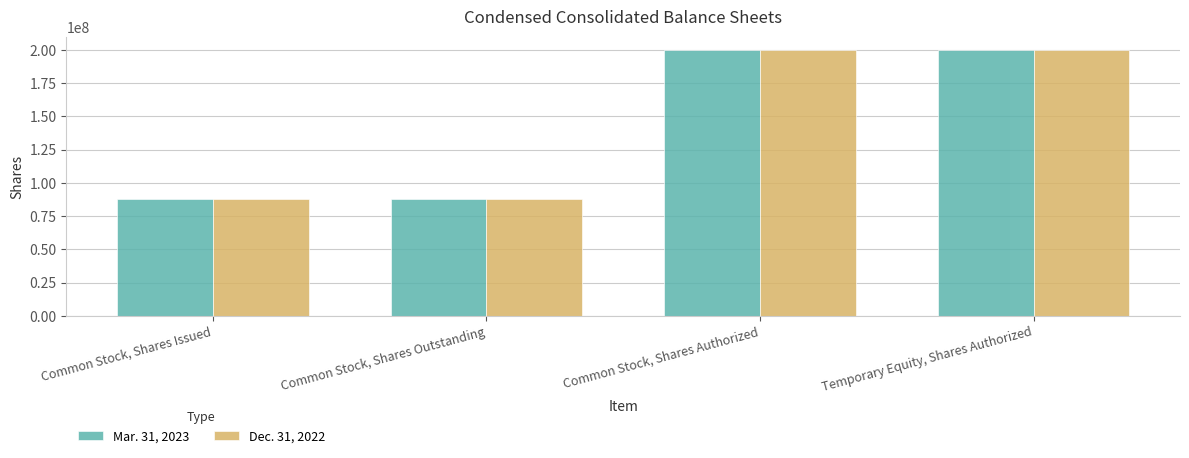

What is the maximum value for Dec. 31, 2022?

200000000